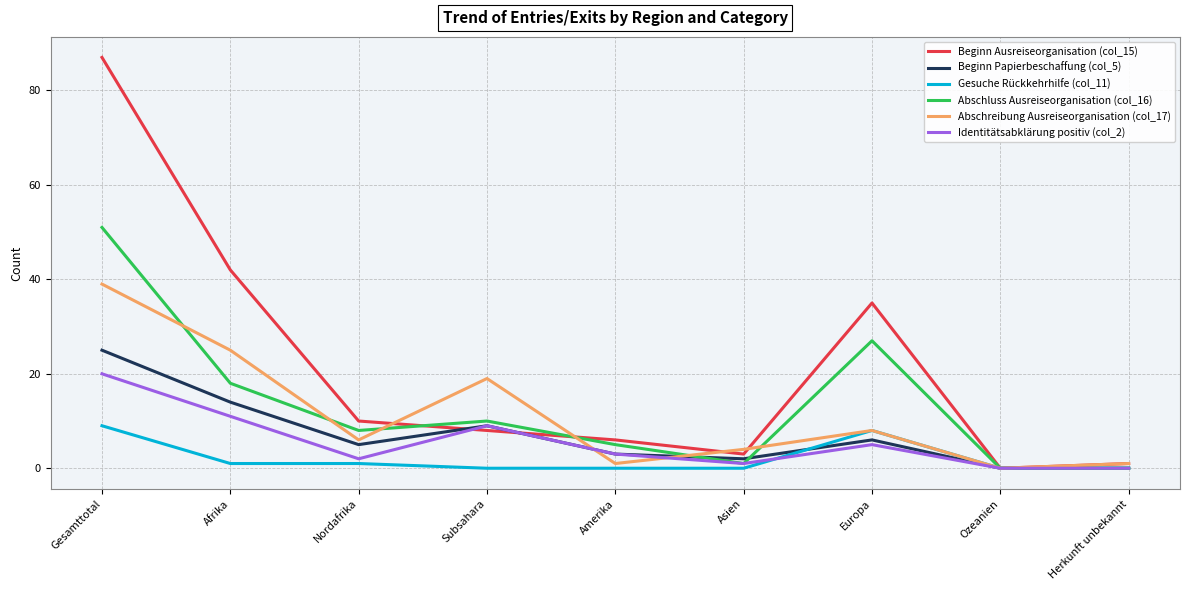

At how many categories does at least one series exceed 73?

1